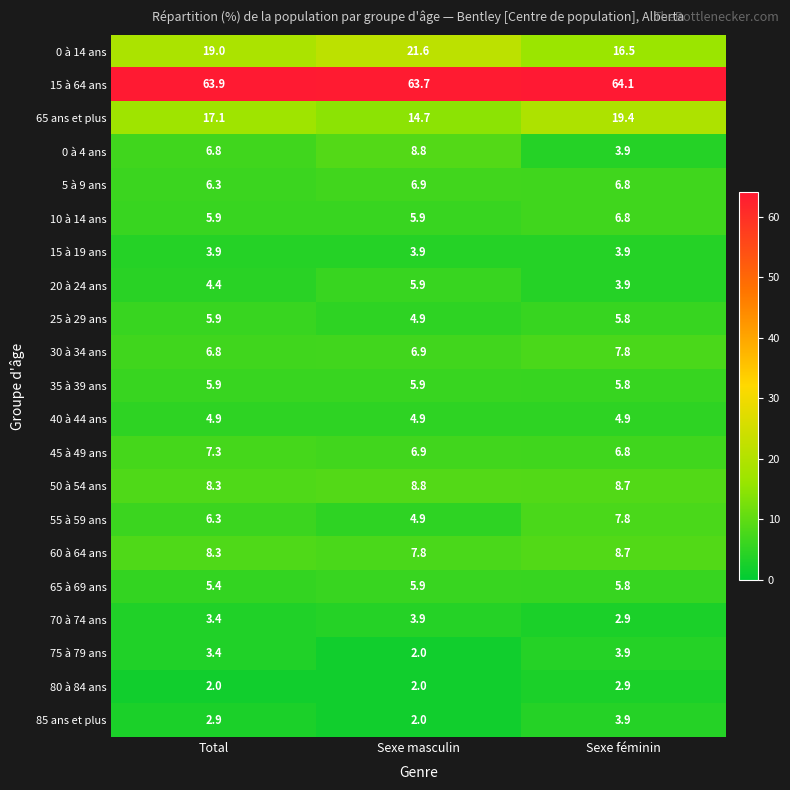

Is it true that 0 à 14 ans equals 28.2 at Total?

False